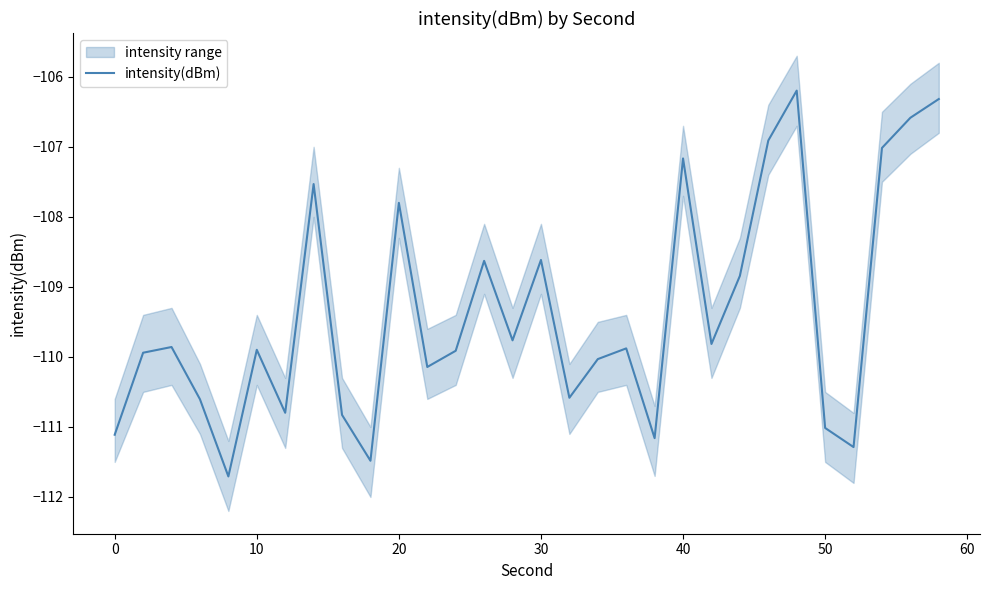

At which label is intensity(dBm) closest to -108?

20